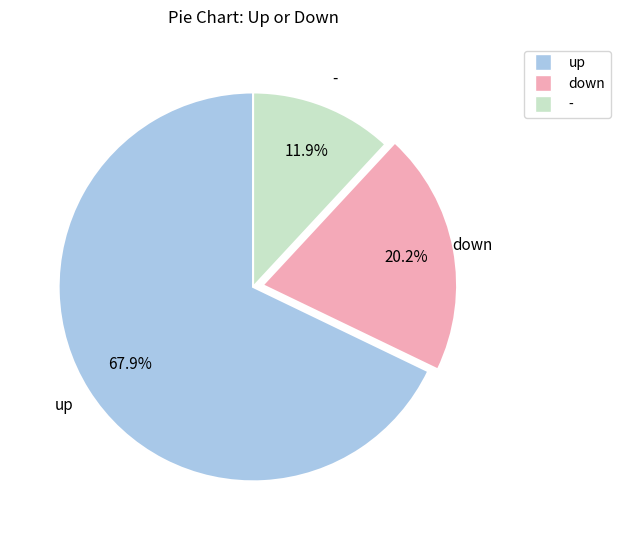

Rank the categories by value from highest to lowest.

up, down, -